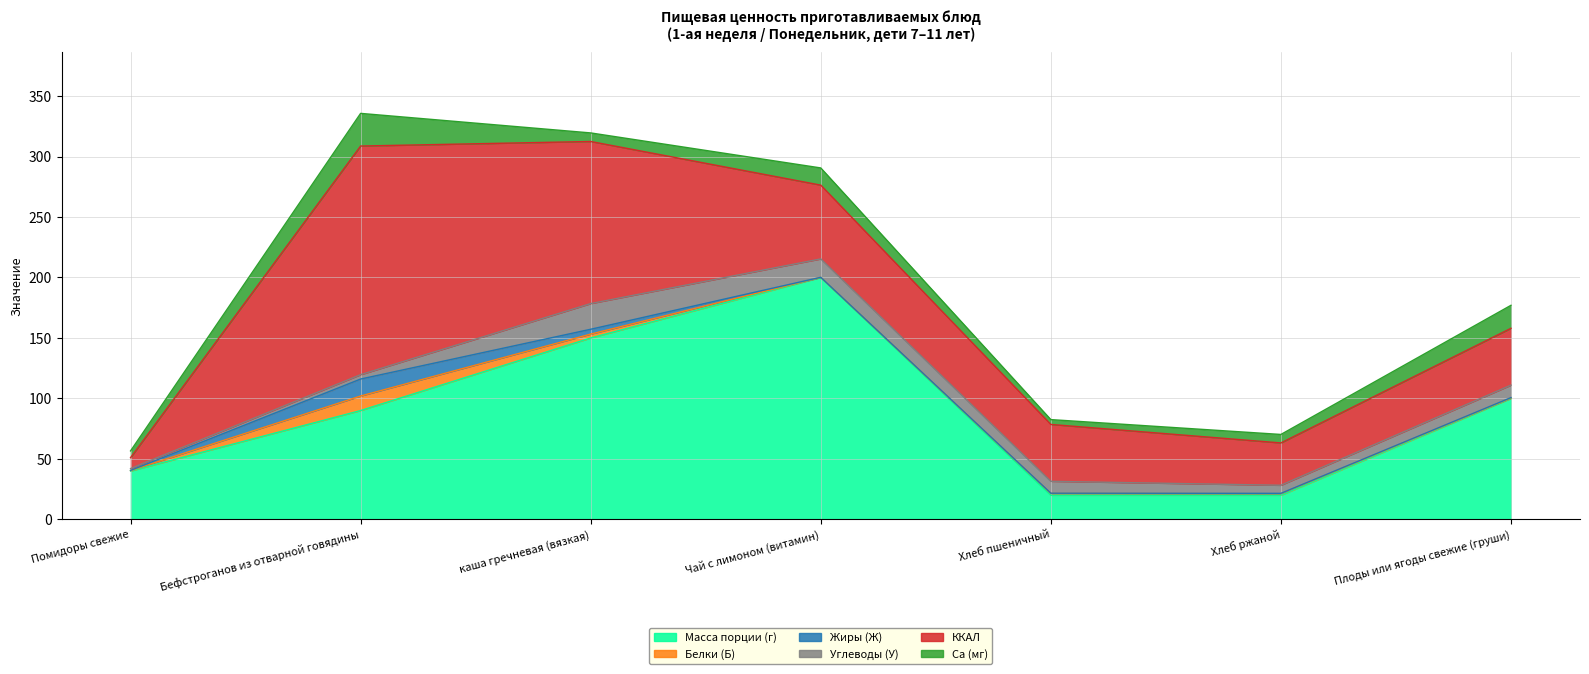

True or false: Углеводы (У) and Масса порции (г) intersect in this chart.

False